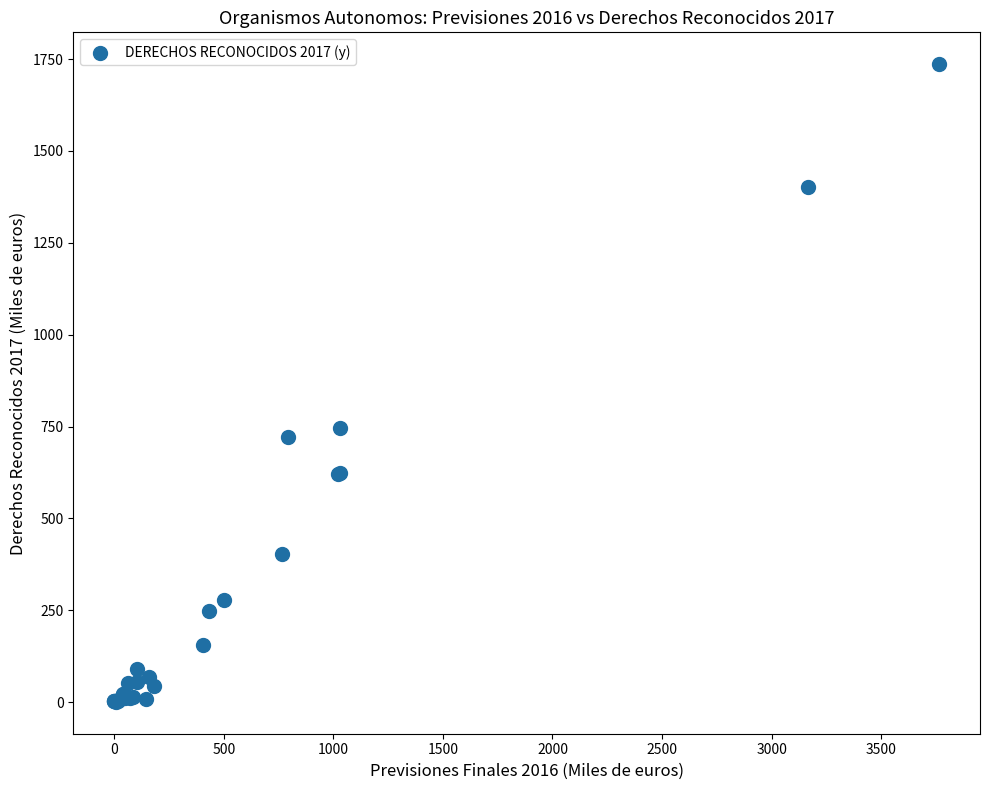

What Y value in the scatter plot is closest to 868?

745